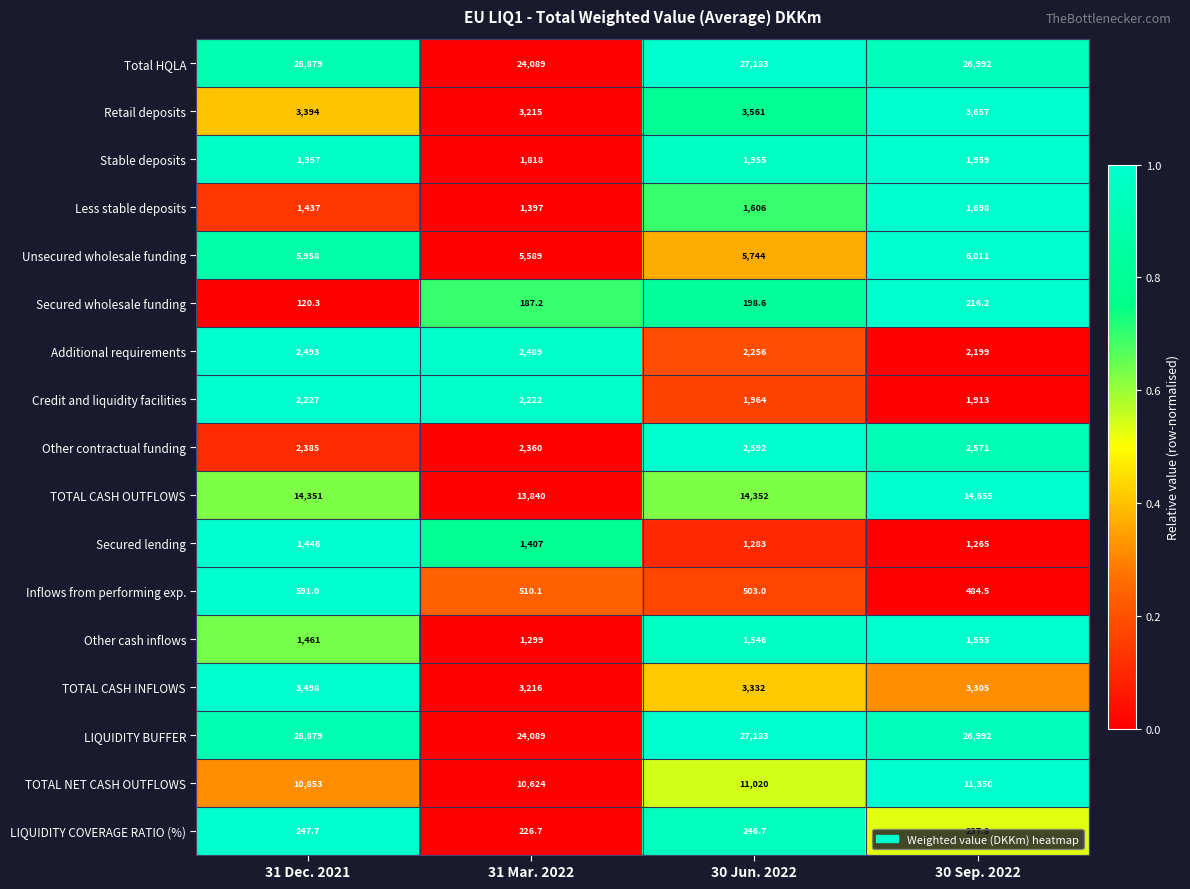

What is the difference between the second highest and minimum values in the Unsecured wholesale funding series?

369.0